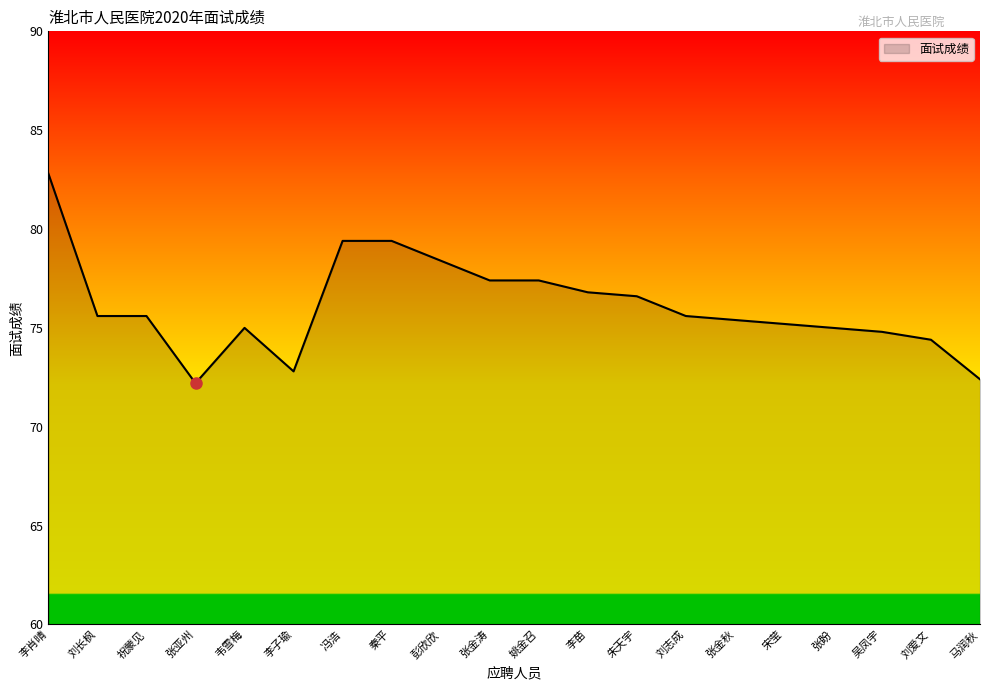

True or false: the data shows 75.2 at 宋莹.

True